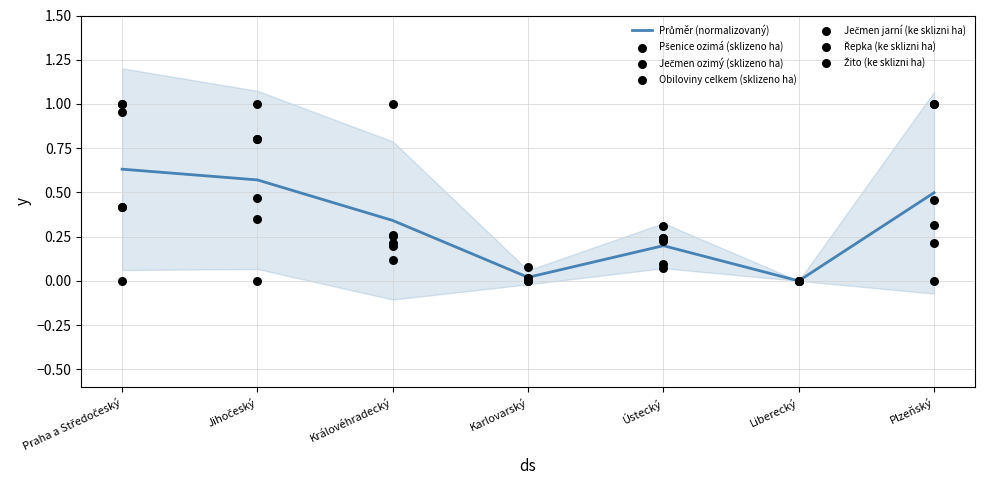

At which category is the sum across all series the highest?

Praha a Středočeský